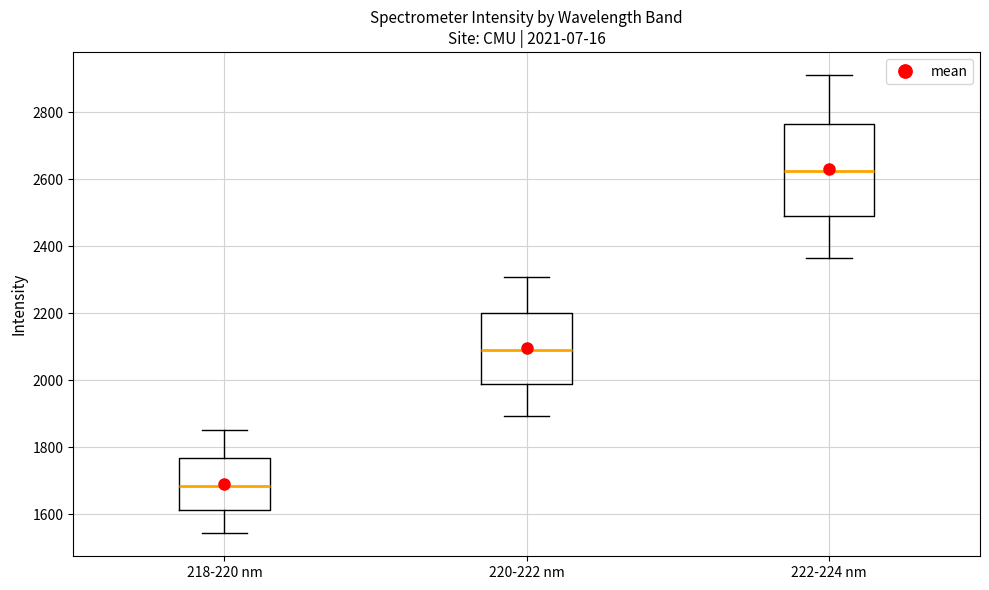

Which box has the lowest median line?

218-220 nm